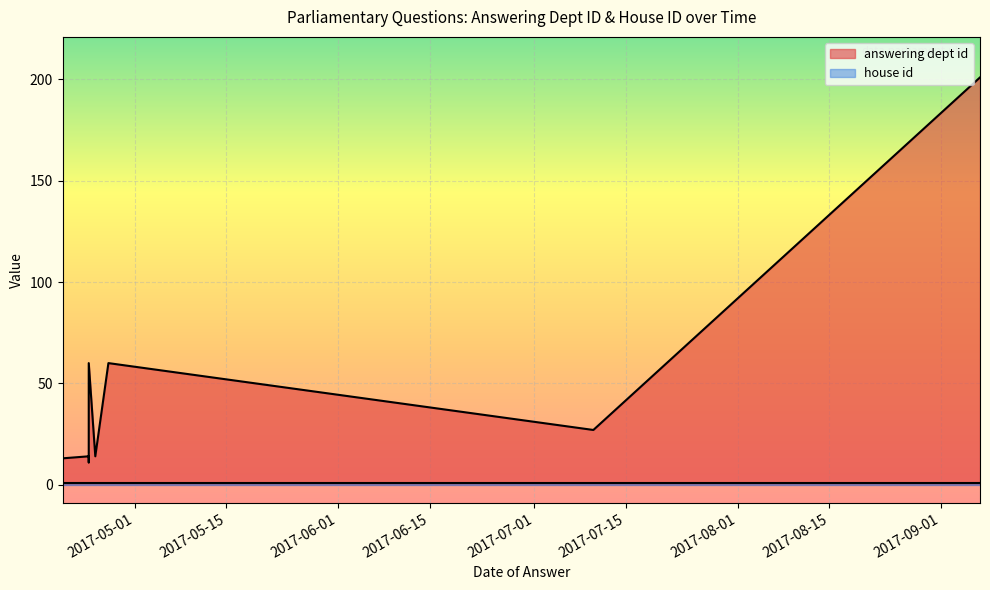

True or false: answering dept id has more than 0 points higher than both neighbors.

False